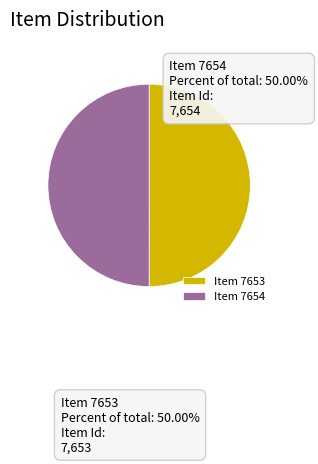

Count the number of slices in the pie.

2